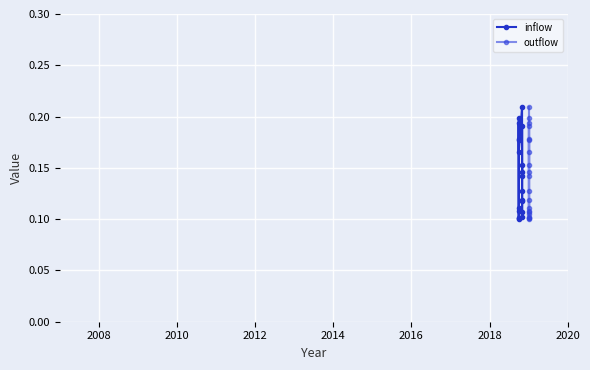

What is the highest value of the outflow series?

0.2